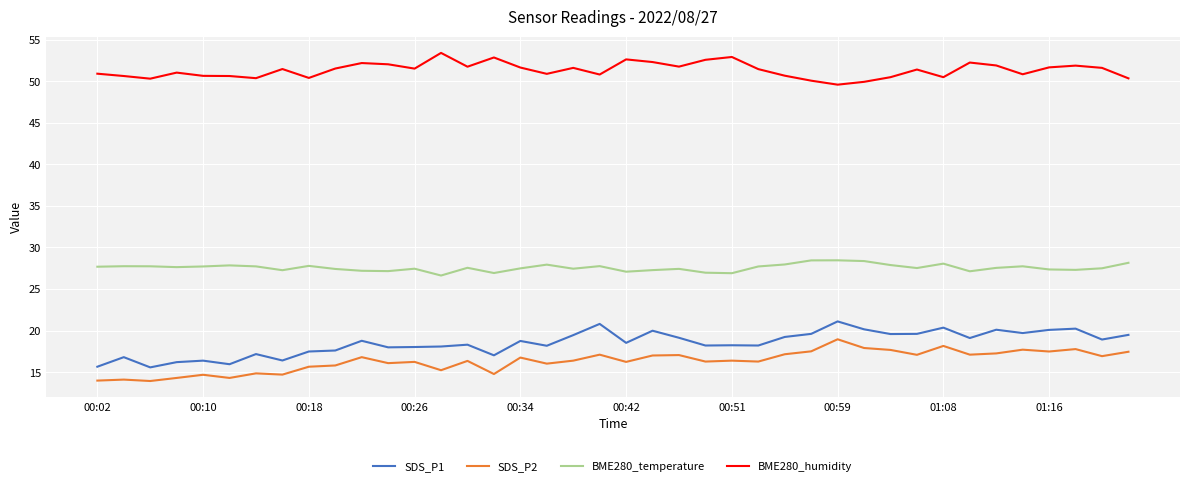

True or false: SDS_P1 and SDS_P2 intersect in this chart.

False